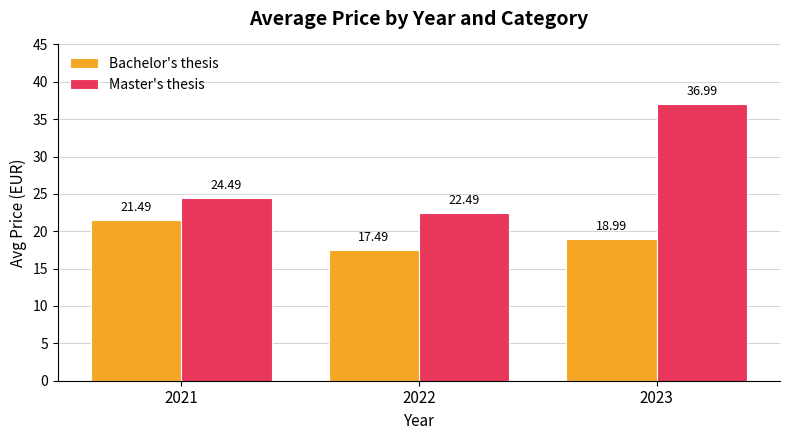

Reading left to right, what are all the values shown in this chart?

Bachelor's thesis: 21.5	17.5	19.0
Master's thesis: 24.5	22.5	37.0